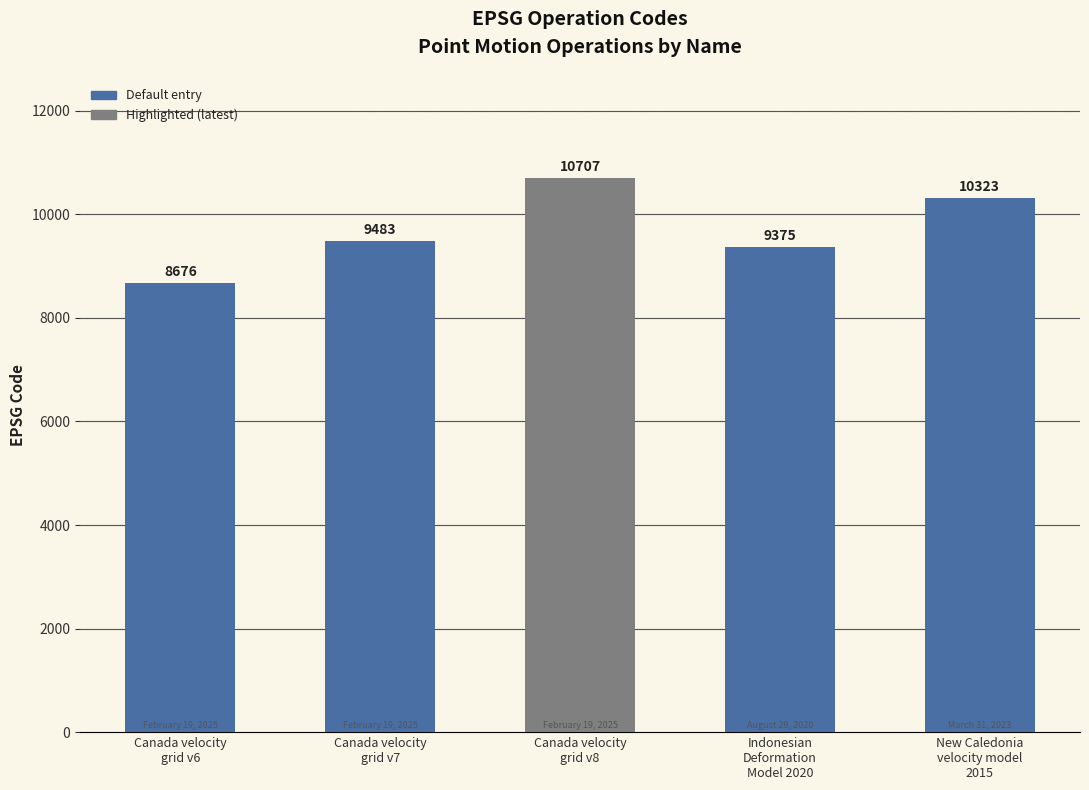

What is the minimum value shown in the chart?

8676